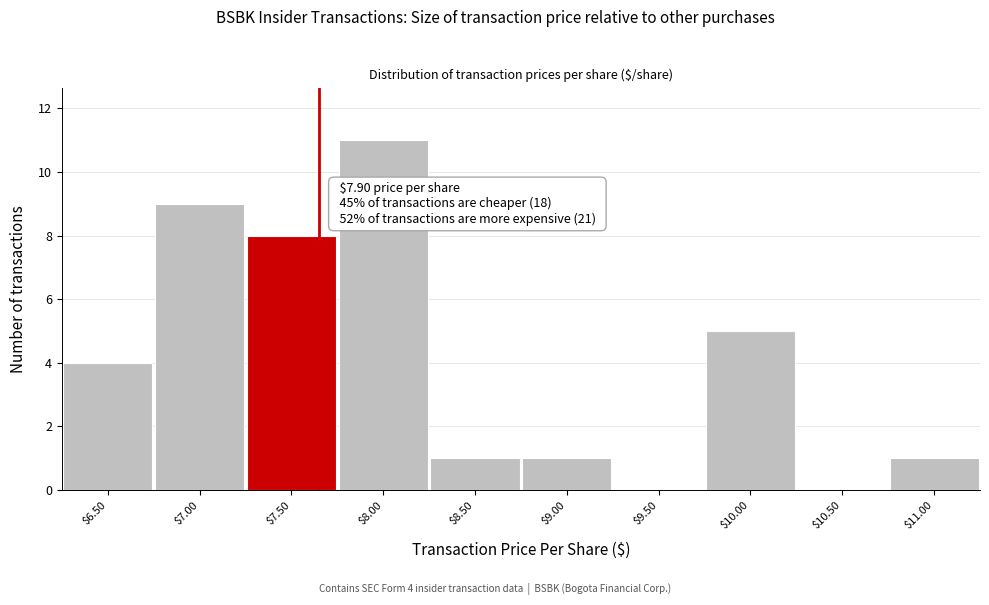

Which label corresponds to the largest value in the chart?

$8.00